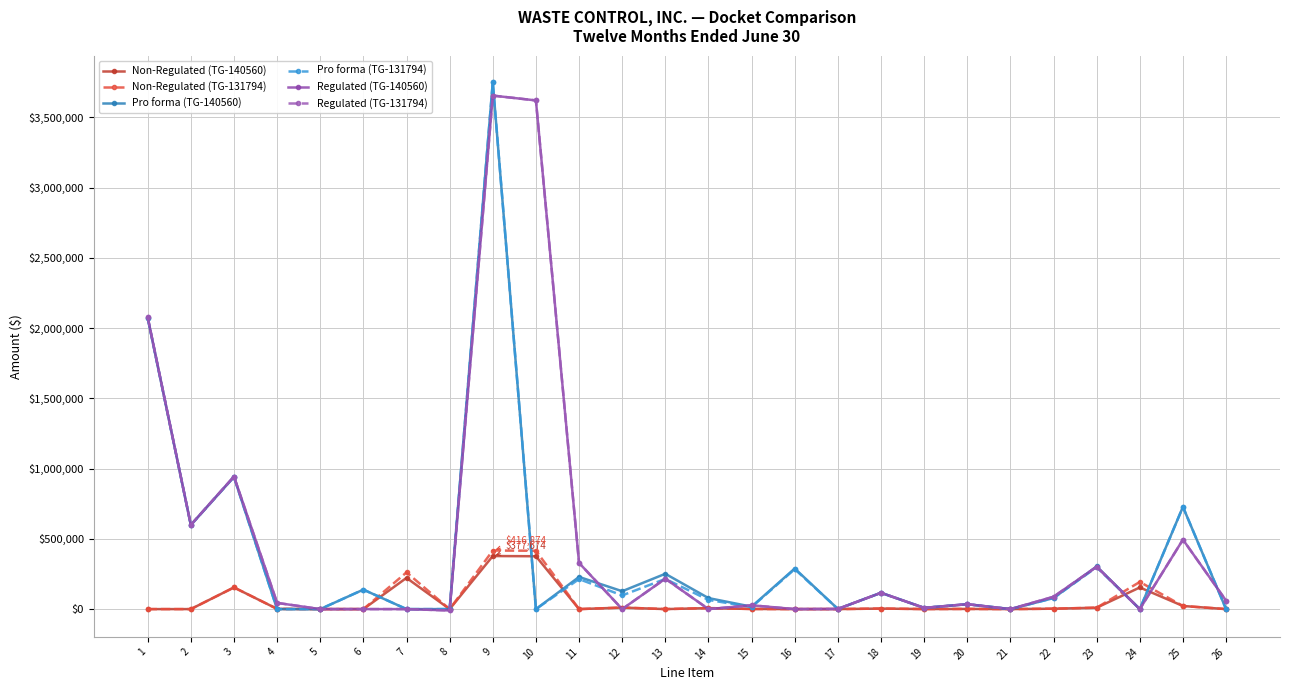

At which category does Regulated (TG-140560) reach its first local peak?

3